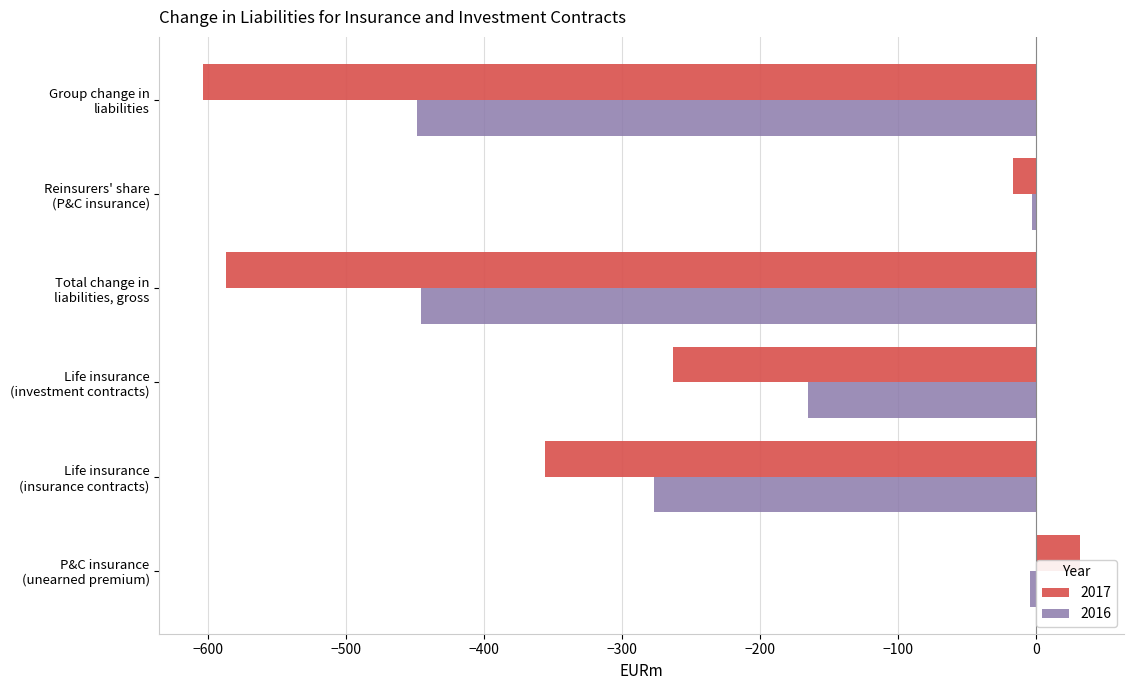

Which series has the largest total across all categories?

2016